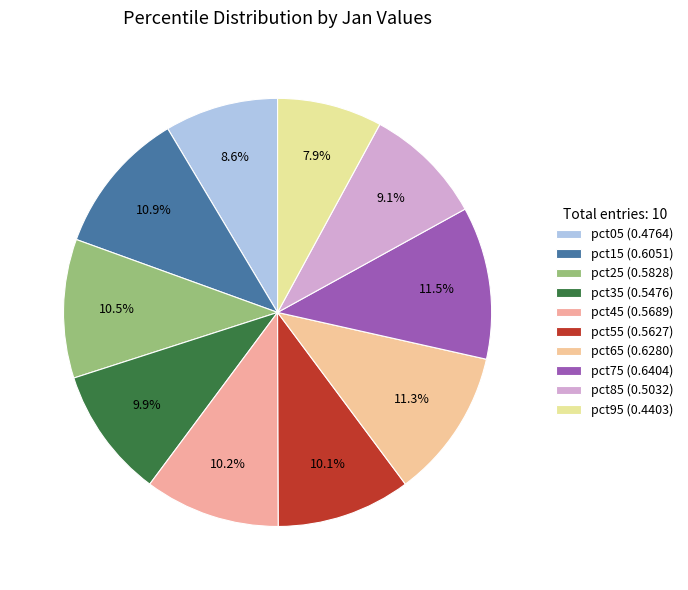

Is it true that pct75 is 12% of the pie?

True